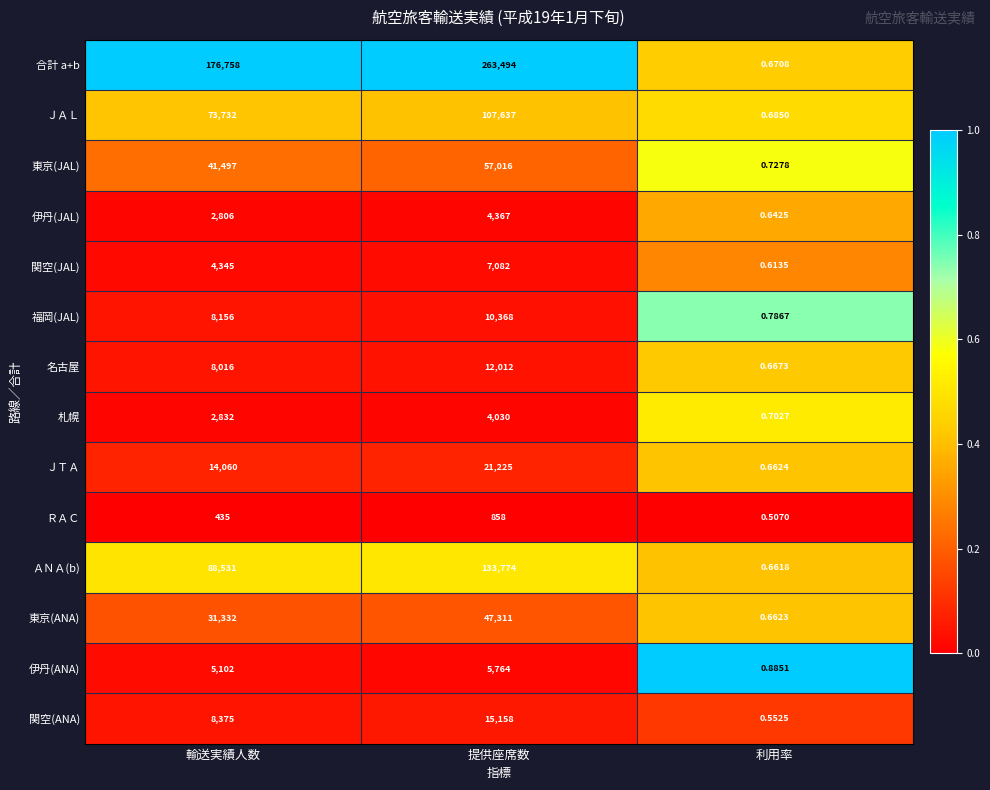

At which category is the sum across all series the highest?

提供座席数